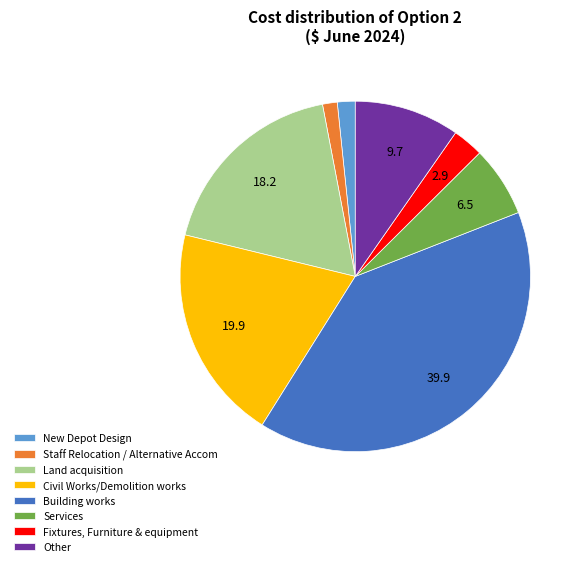

The Fixtures, Furniture & equipment slice represents 3% of the pie. True or false?

True